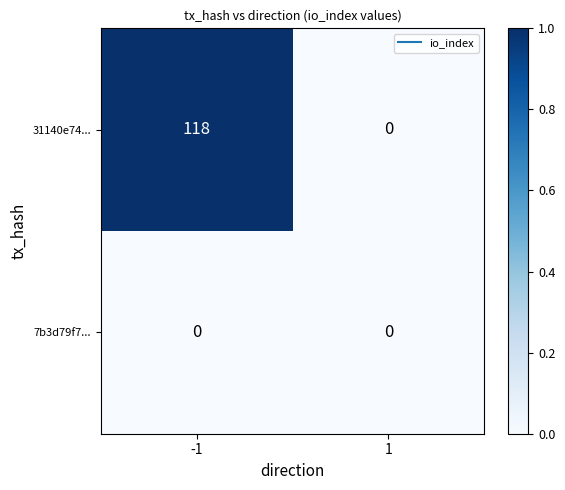

The value of 31140e74... at -1 is 56. True or false?

False